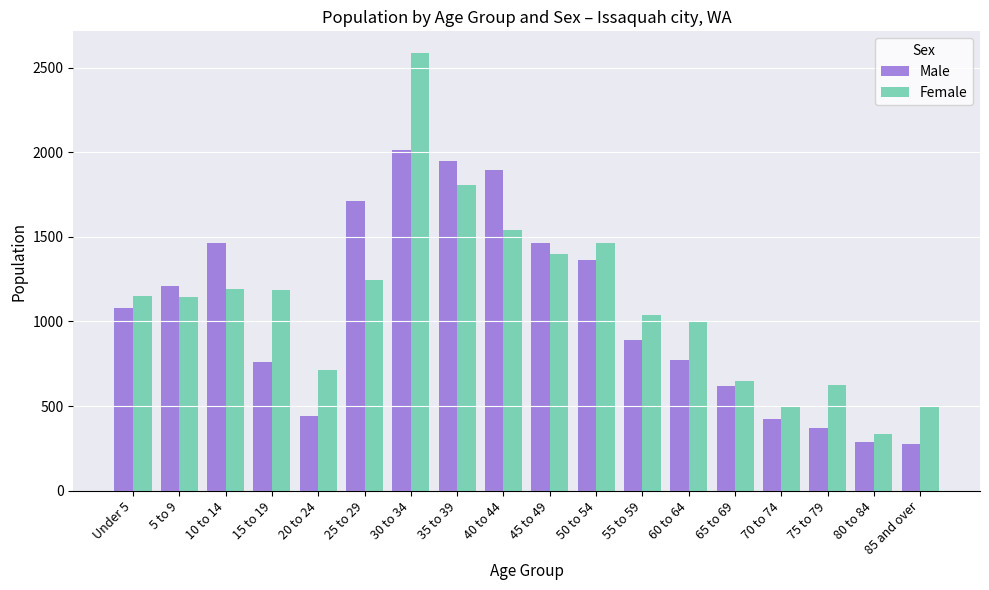

Is the value of Female at 45 to 49 greater than the value of Male at 15 to 19?

Yes